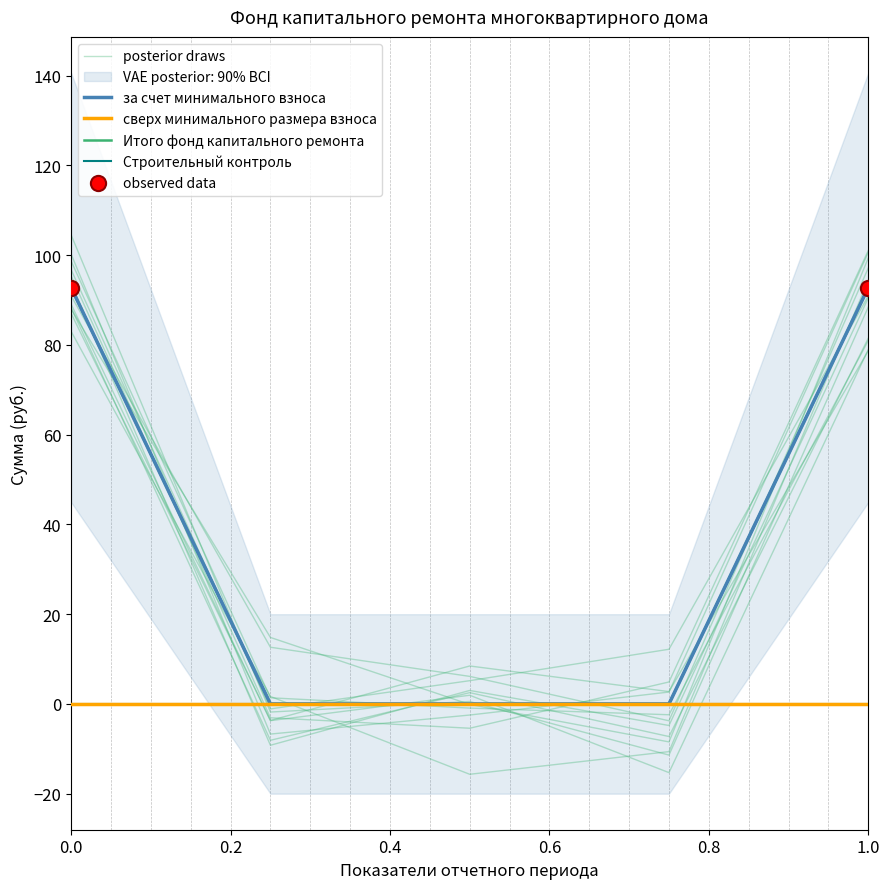

Which series contains the lowest Y value?

за счет минимального взноса